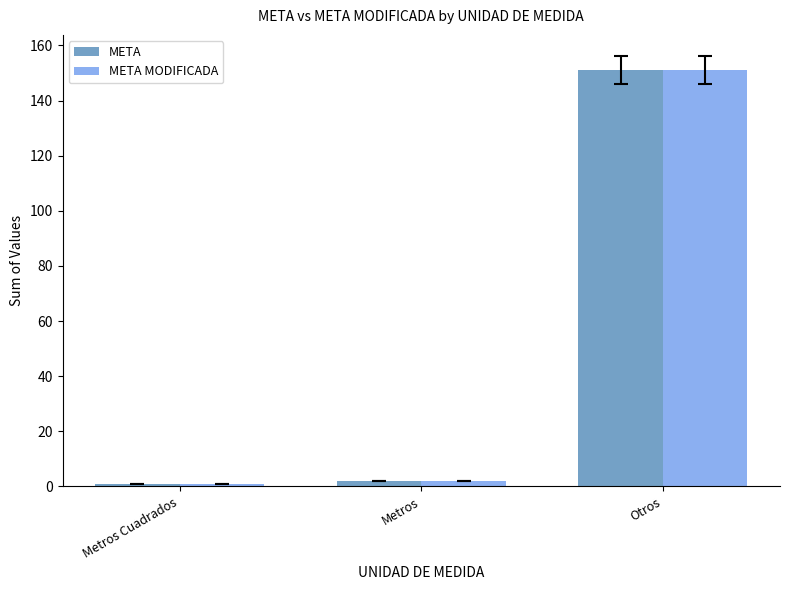

Is it true that META equals 2 at Metros?

True